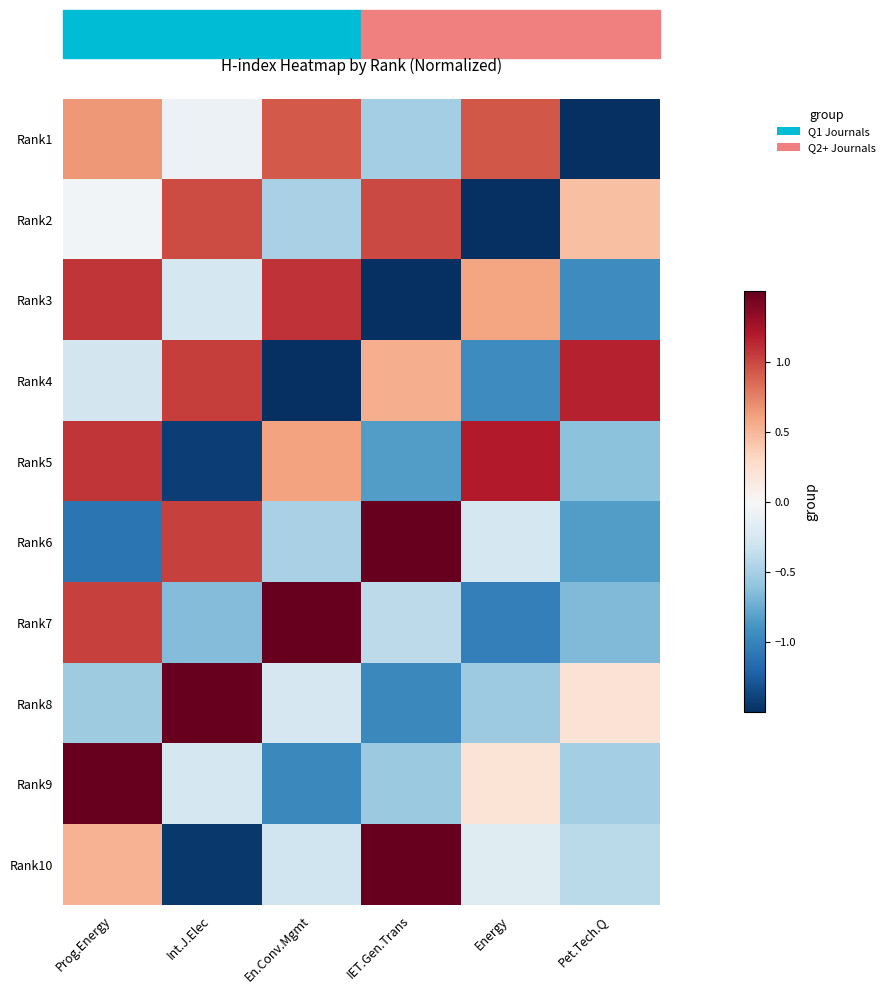

Reading left to right, transcribe all the data shown in this chart.

Rank1: Prog.Energy=0.7	Int.J.Elec=-0.1	En.Conv.Mgmt=0.9	IET.Gen.Trans=-0.5	Energy=0.9	Pet.Tech.Q=-1.9
Rank2: Prog.Energy=-0.0	Int.J.Elec=1.0	En.Conv.Mgmt=-0.5	IET.Gen.Trans=1.0	Energy=-1.9	Pet.Tech.Q=0.5
Rank3: Prog.Energy=1.1	Int.J.Elec=-0.3	En.Conv.Mgmt=1.1	IET.Gen.Trans=-1.5	Energy=0.6	Pet.Tech.Q=-0.9
Rank4: Prog.Energy=-0.3	Int.J.Elec=1.0	En.Conv.Mgmt=-1.5	IET.Gen.Trans=0.5	Energy=-0.9	Pet.Tech.Q=1.2
Rank5: Prog.Energy=1.1	Int.J.Elec=-1.4	En.Conv.Mgmt=0.6	IET.Gen.Trans=-0.8	Energy=1.2	Pet.Tech.Q=-0.6
Rank6: Prog.Energy=-1.1	Int.J.Elec=1.0	En.Conv.Mgmt=-0.5	IET.Gen.Trans=1.7	Energy=-0.3	Pet.Tech.Q=-0.8
Rank7: Prog.Energy=1.0	Int.J.Elec=-0.6	En.Conv.Mgmt=1.7	IET.Gen.Trans=-0.4	Energy=-1.0	Pet.Tech.Q=-0.7
Rank8: Prog.Energy=-0.5	Int.J.Elec=2.1	En.Conv.Mgmt=-0.3	IET.Gen.Trans=-1.0	Energy=-0.5	Pet.Tech.Q=0.2
Rank9: Prog.Energy=2.1	Int.J.Elec=-0.3	En.Conv.Mgmt=-1.0	IET.Gen.Trans=-0.6	Energy=0.2	Pet.Tech.Q=-0.5
Rank10: Prog.Energy=0.5	Int.J.Elec=-1.5	En.Conv.Mgmt=-0.3	IET.Gen.Trans=1.8	Energy=-0.2	Pet.Tech.Q=-0.4